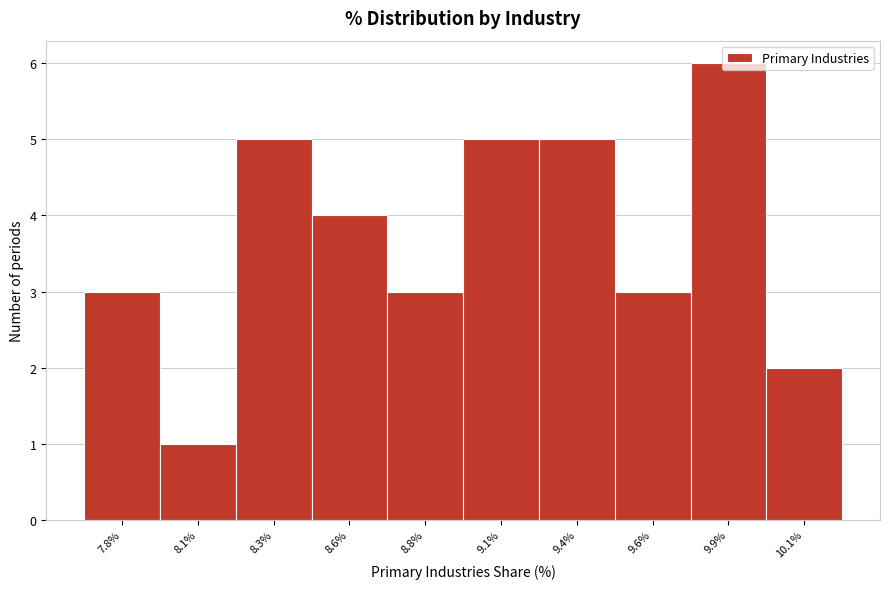

Which label corresponds to the smallest value in the chart?

8.1%